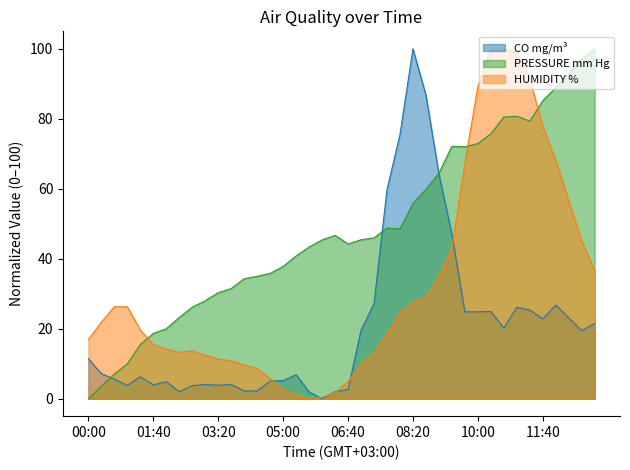

At how many categories does at least one series exceed 9?

40